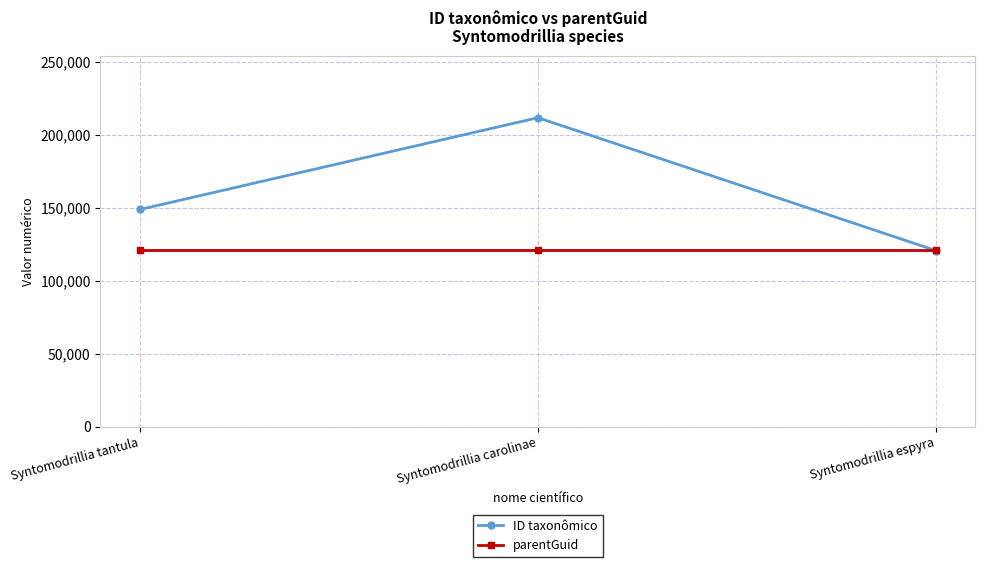

Is the value of parentGuid at Syntomodrillia carolinae greater than the value of ID taxonômico at Syntomodrillia carolinae?

No